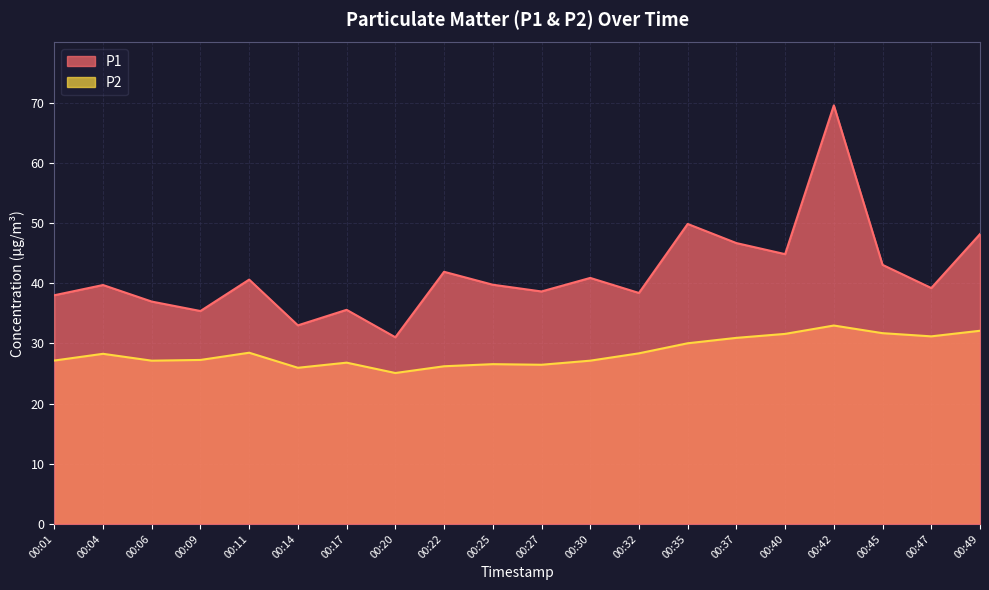

Which series changed the most between 00:01 and 00:17?

P1